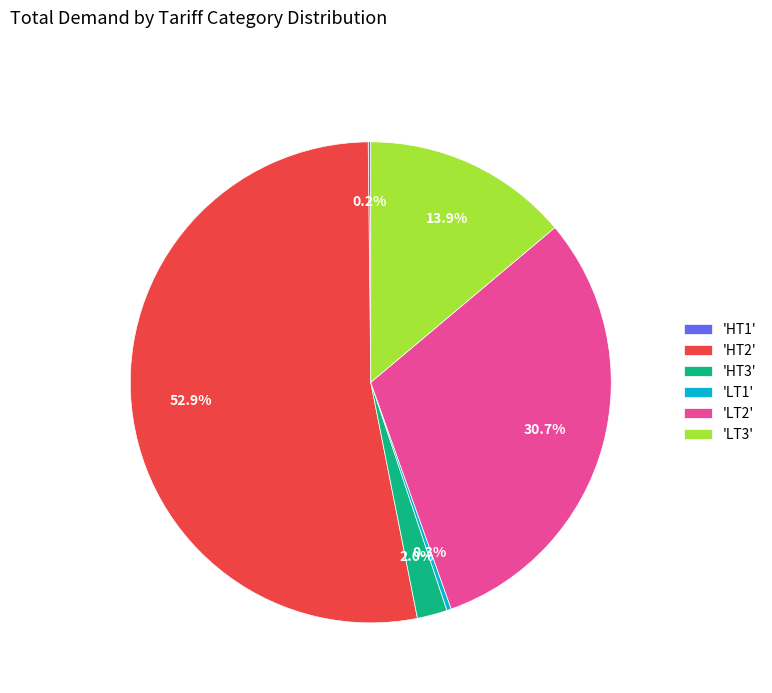

What is the majority slice?

'HT2'